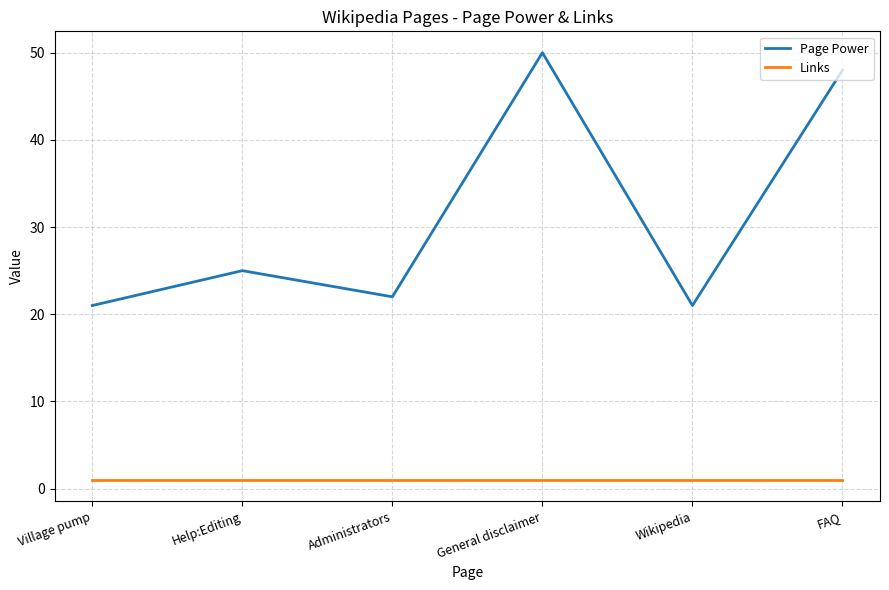

Is it true that Page Power equals 29 at Village pump?

False